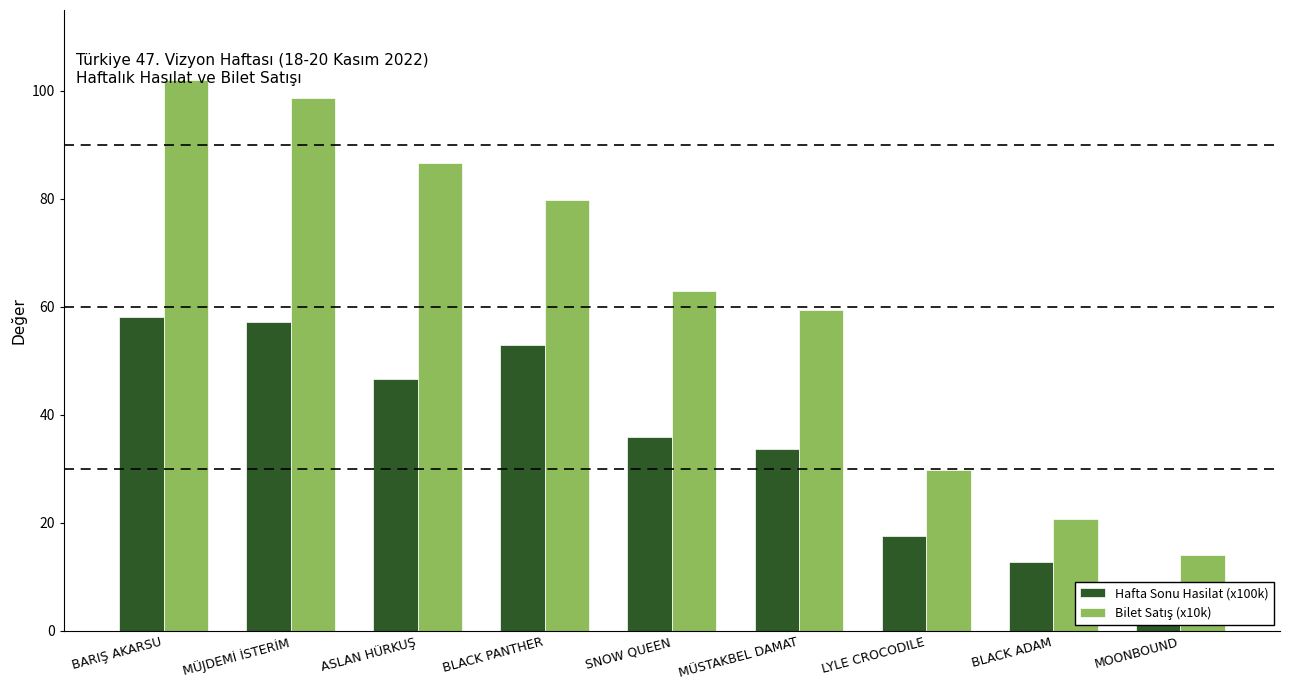

List the labels in order of Hafta Sonu Hasilat (x100k) value, largest first.

BARIŞ AKARSU, MÜJDEMİ İSTERİM, BLACK PANTHER, ASLAN HÜRKUŞ, SNOW QUEEN, MÜSTAKBEL DAMAT, LYLE CROCODILE, BLACK ADAM, MOONBOUND